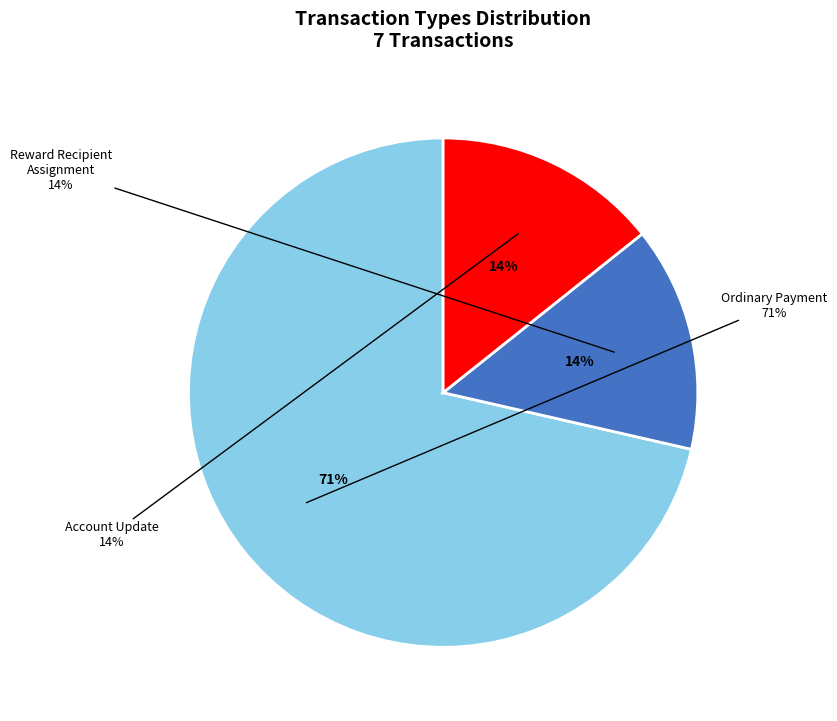

To the nearest percent, what is the difference between the largest and smallest slice percentages?

57%